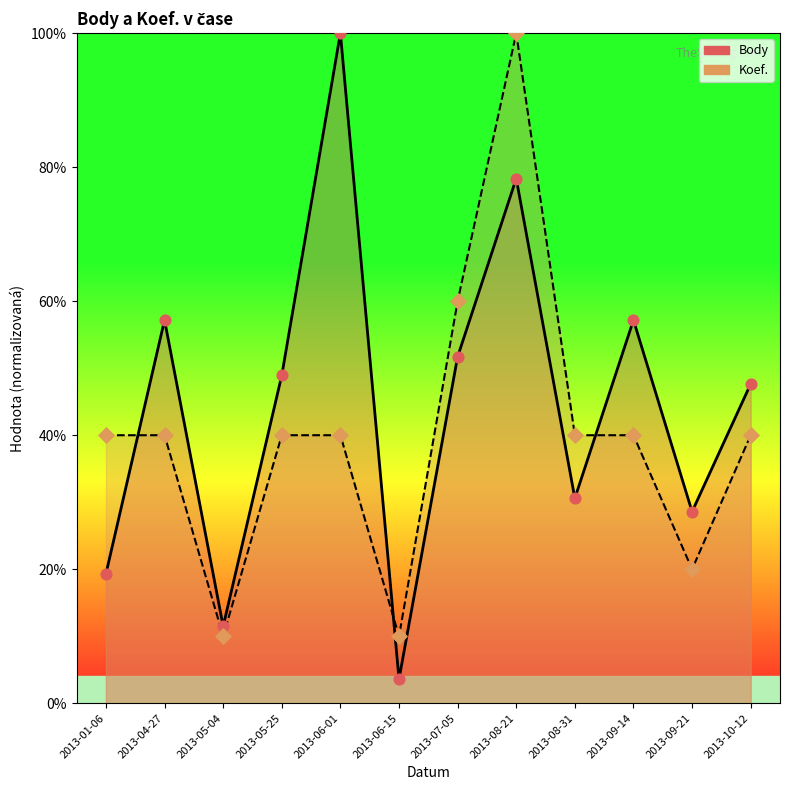

What are all the series names shown in the legend?

Body, Koef.